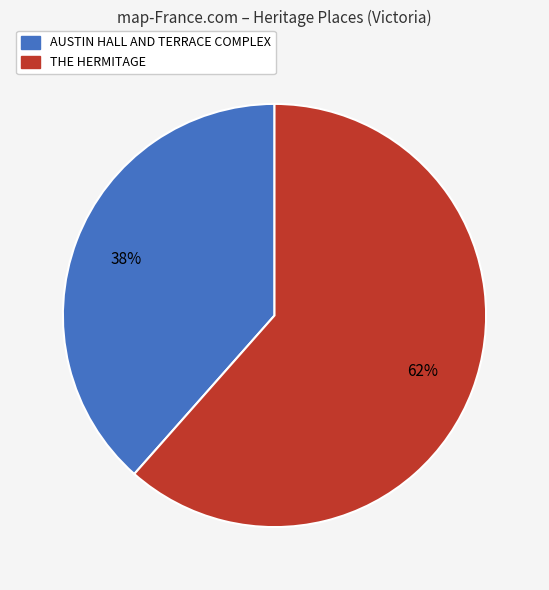

Combined, do AUSTIN HALL AND TERRACE COMPLEX and THE HERMITAGE account for over 50%?

Yes